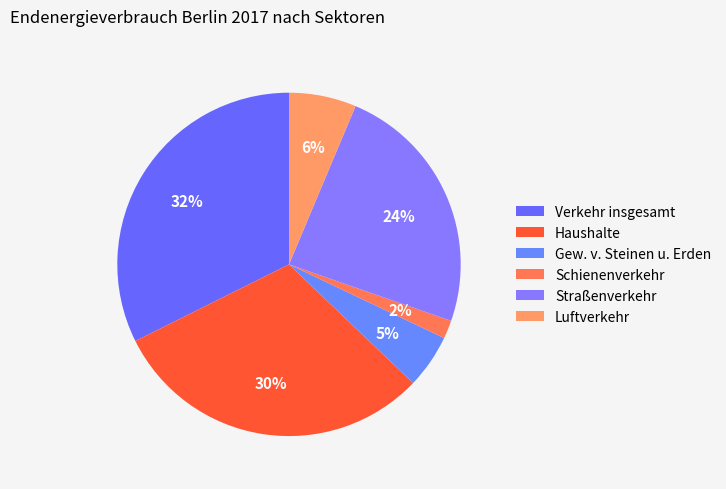

Count the number of slices in the pie.

6